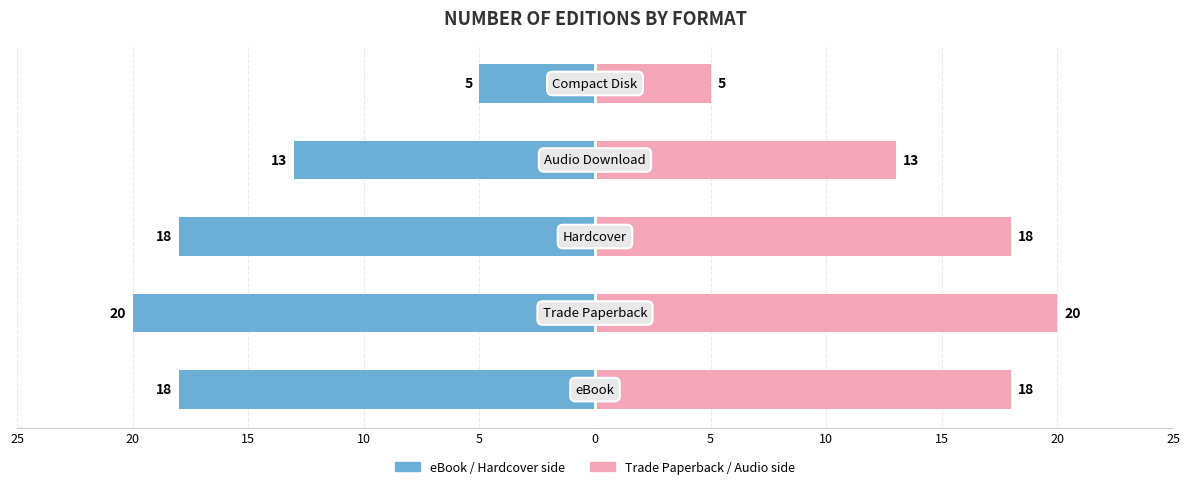

What is the maximum value for Count (Right)?

20